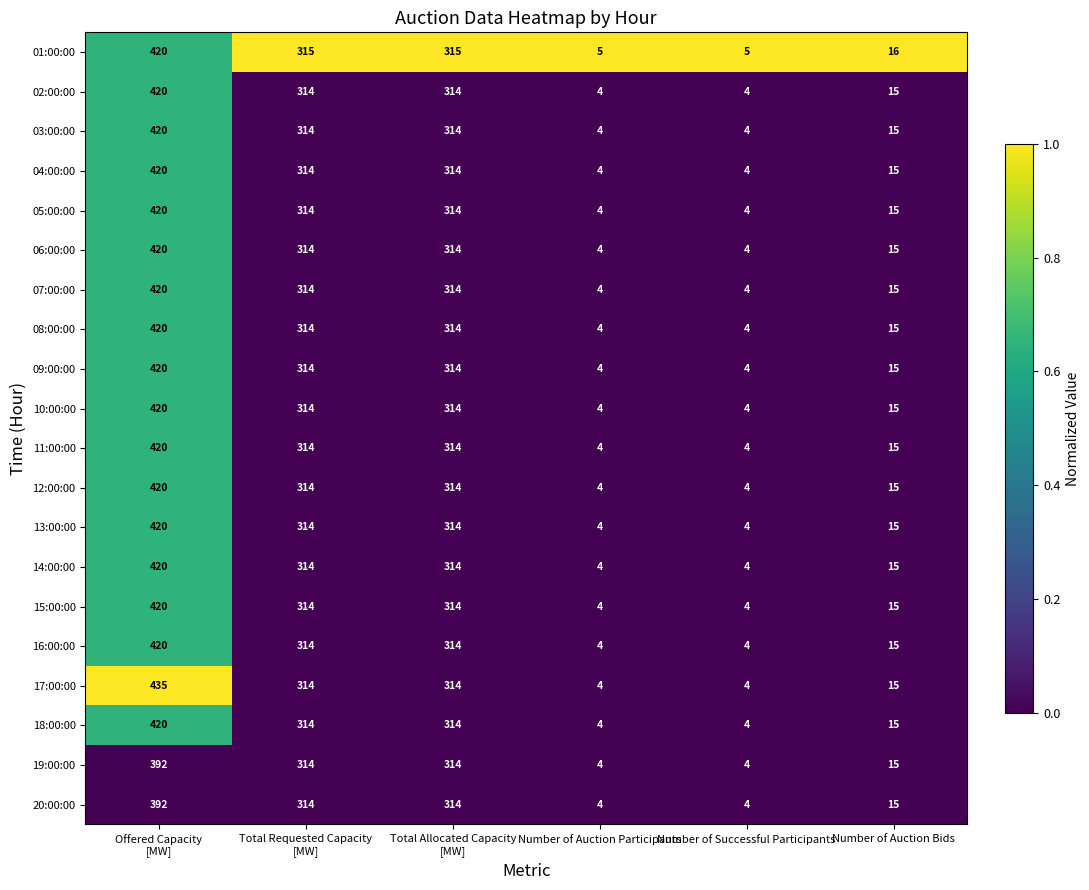

What is the difference between the highest and lowest values at Total Requested Capacity
[MW]?

1